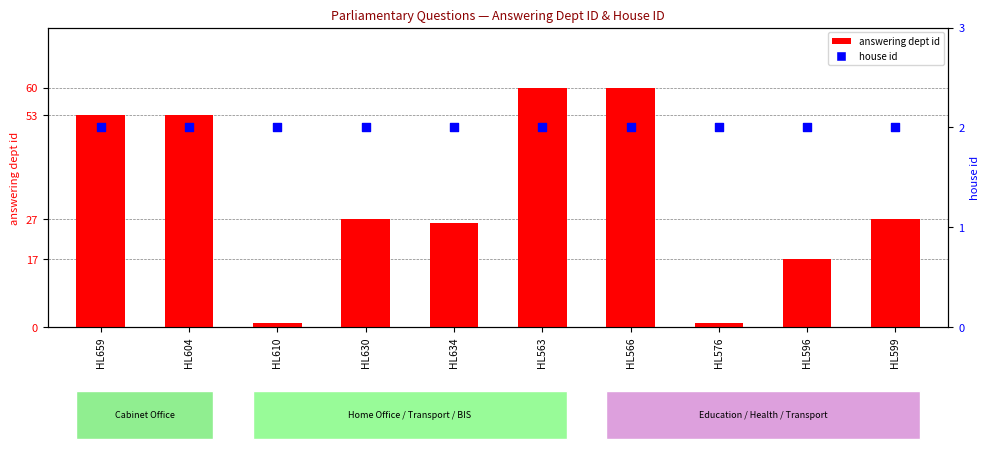

Which series has the largest total across all categories?

answering dept id